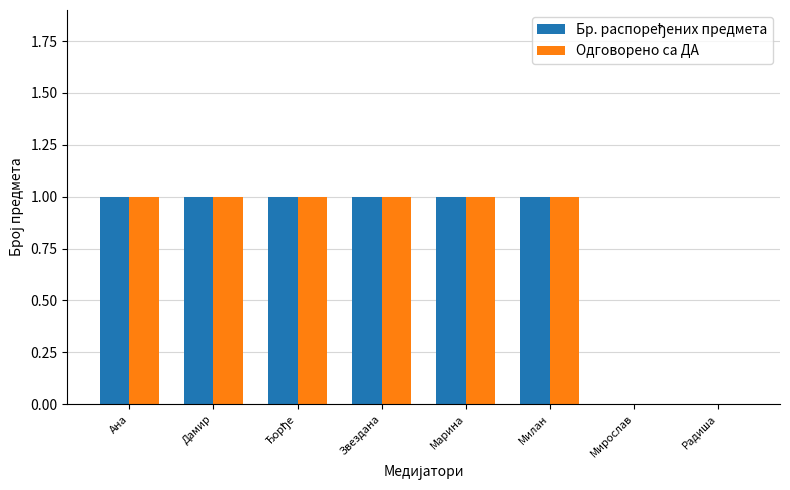

The value of Одговорено са ДА at Мирослав is 1. True or false?

False